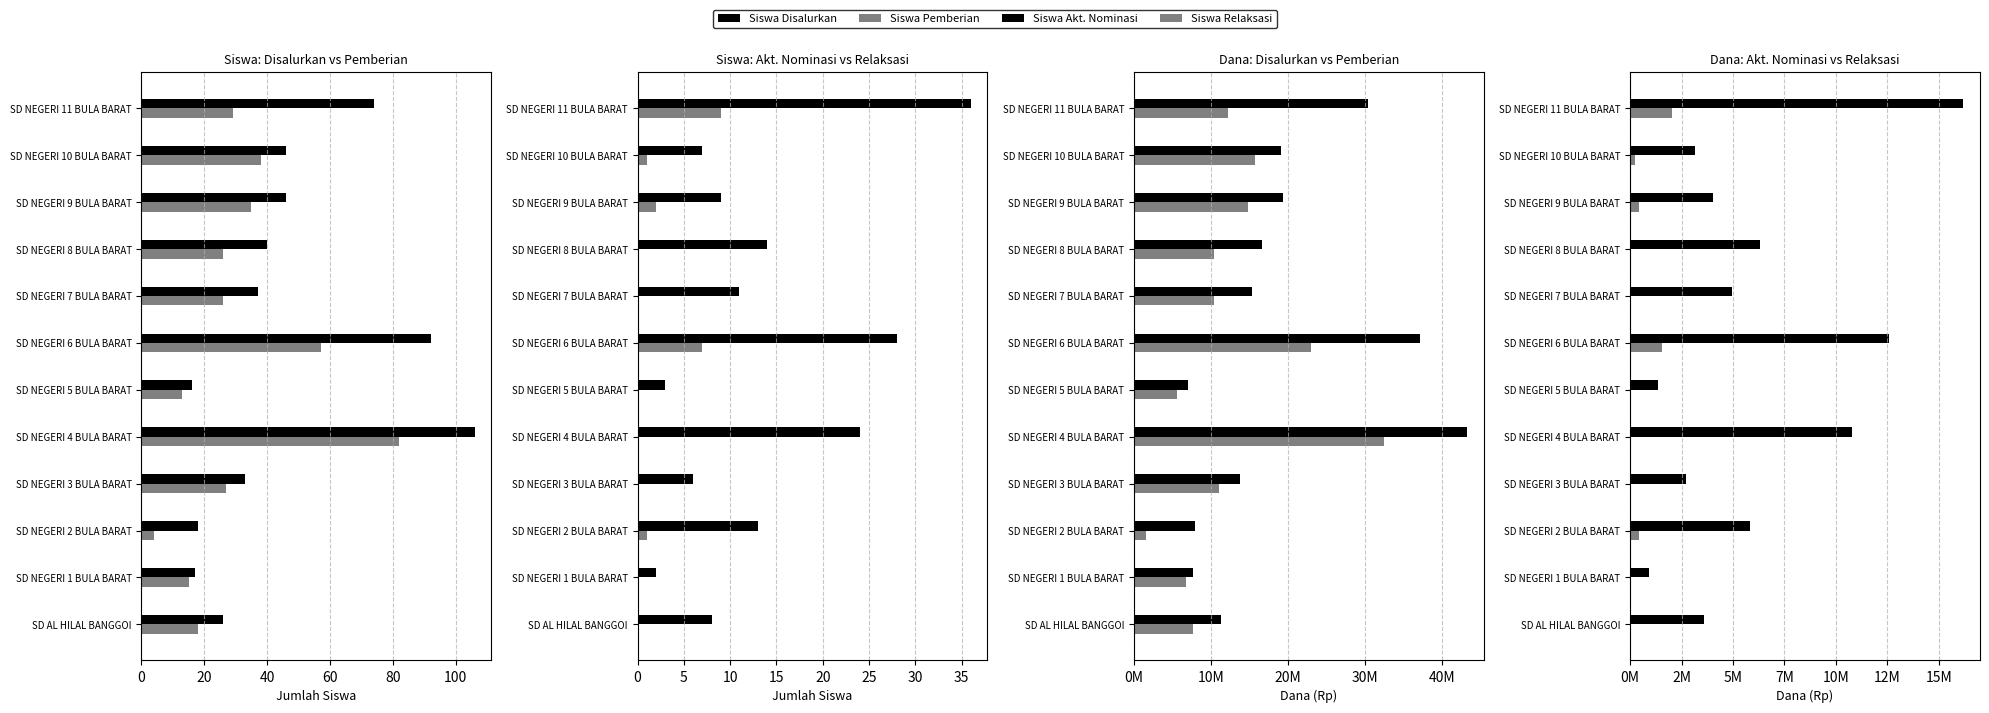

Reading right to left, extract all data points from this chart.

Siswa Disalurkan: SD NEGERI 11 BULA BARAT=74	SD NEGERI 10 BULA BARAT=46	SD NEGERI 9 BULA BARAT=46	SD NEGERI 8 BULA BARAT=40	SD NEGERI 7 BULA BARAT=37	SD NEGERI 6 BULA BARAT=92	SD NEGERI 5 BULA BARAT=16	SD NEGERI 4 BULA BARAT=106	SD NEGERI 3 BULA BARAT=33	SD NEGERI 2 BULA BARAT=18	SD NEGERI 1 BULA BARAT=17	SD AL HILAL BANGGOI=26
Siswa Pemberian: SD NEGERI 11 BULA BARAT=29	SD NEGERI 10 BULA BARAT=38	SD NEGERI 9 BULA BARAT=35	SD NEGERI 8 BULA BARAT=26	SD NEGERI 7 BULA BARAT=26	SD NEGERI 6 BULA BARAT=57	SD NEGERI 5 BULA BARAT=13	SD NEGERI 4 BULA BARAT=82	SD NEGERI 3 BULA BARAT=27	SD NEGERI 2 BULA BARAT=4	SD NEGERI 1 BULA BARAT=15	SD AL HILAL BANGGOI=18
Siswa Akt. Nominasi: SD NEGERI 11 BULA BARAT=36	SD NEGERI 10 BULA BARAT=7	SD NEGERI 9 BULA BARAT=9	SD NEGERI 8 BULA BARAT=14	SD NEGERI 7 BULA BARAT=11	SD NEGERI 6 BULA BARAT=28	SD NEGERI 5 BULA BARAT=3	SD NEGERI 4 BULA BARAT=24	SD NEGERI 3 BULA BARAT=6	SD NEGERI 2 BULA BARAT=13	SD NEGERI 1 BULA BARAT=2	SD AL HILAL BANGGOI=8
Siswa Relaksasi: SD NEGERI 11 BULA BARAT=9	SD NEGERI 10 BULA BARAT=1	SD NEGERI 9 BULA BARAT=2	SD NEGERI 8 BULA BARAT=0	SD NEGERI 7 BULA BARAT=0	SD NEGERI 6 BULA BARAT=7	SD NEGERI 5 BULA BARAT=0	SD NEGERI 4 BULA BARAT=0	SD NEGERI 3 BULA BARAT=0	SD NEGERI 2 BULA BARAT=1	SD NEGERI 1 BULA BARAT=0	SD AL HILAL BANGGOI=0